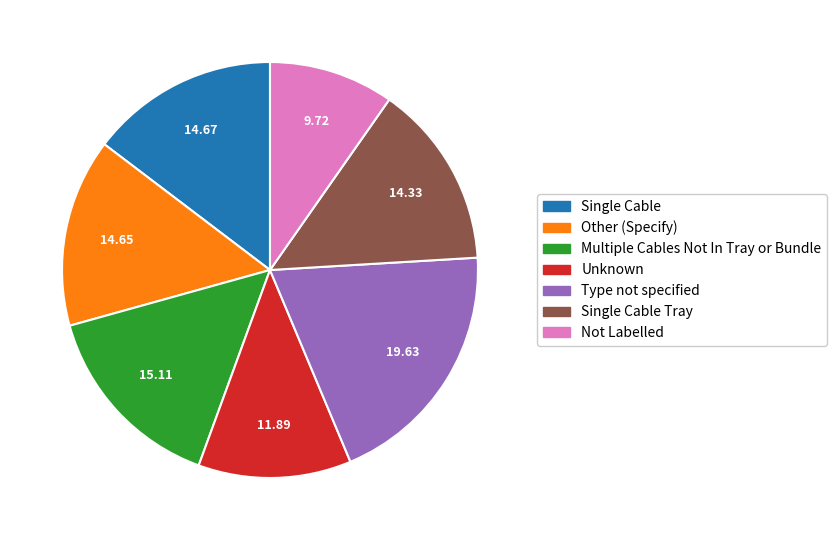

How many slices are in this pie chart?

7